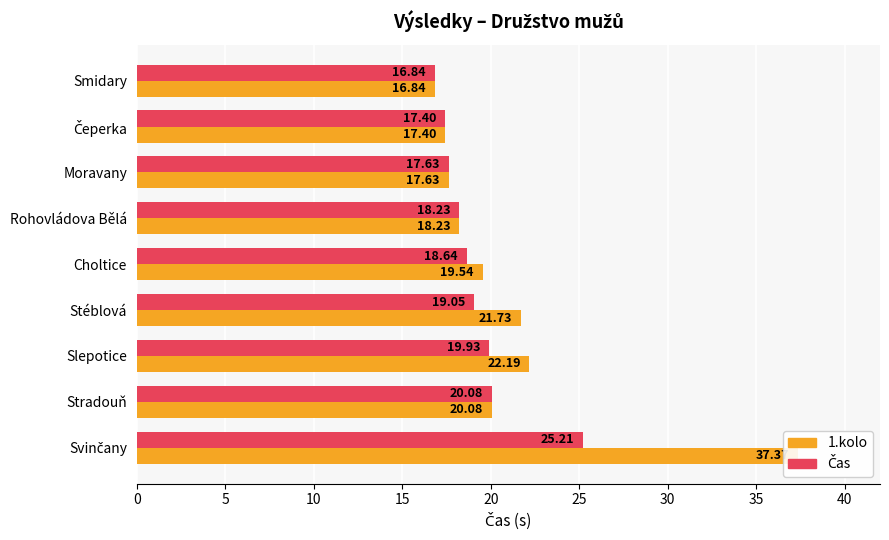

What is the difference between the maximum and minimum values in the 1.kolo series?

20.5